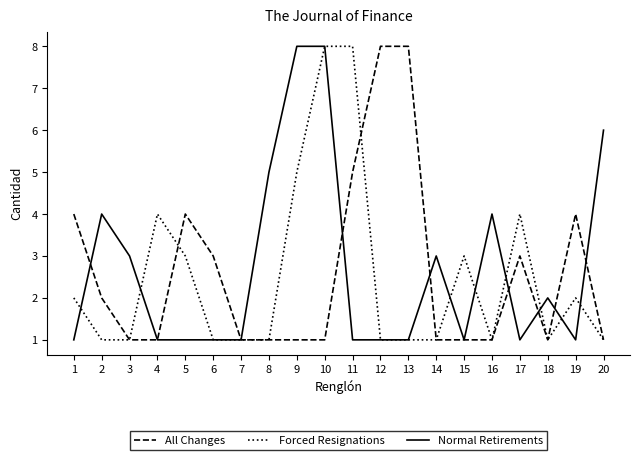

What is the maximum value for Forced Resignations?

8